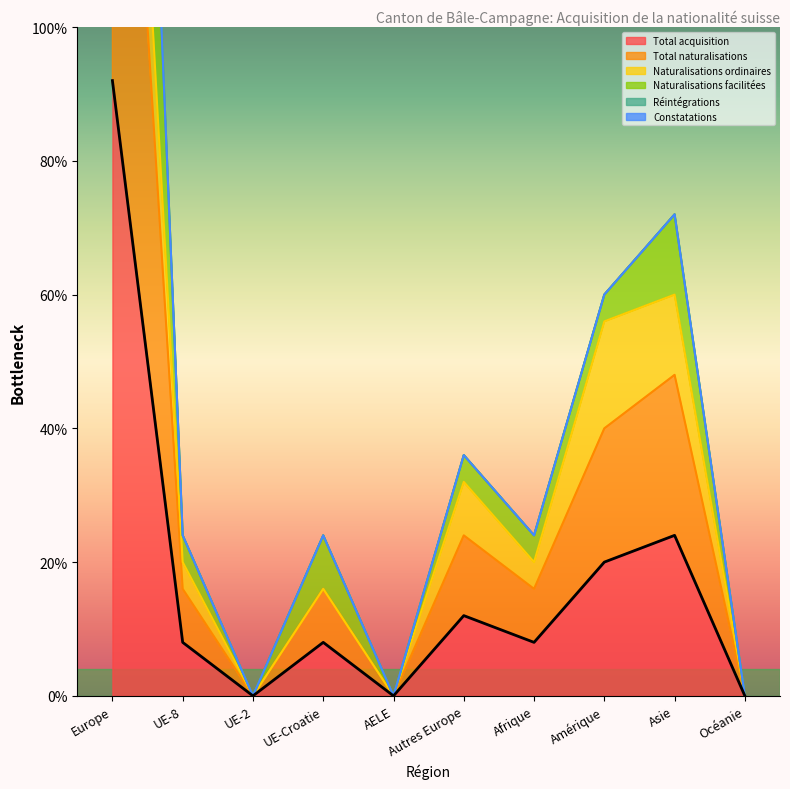

What is the label of the 4th point from the left?

UE-Croatie